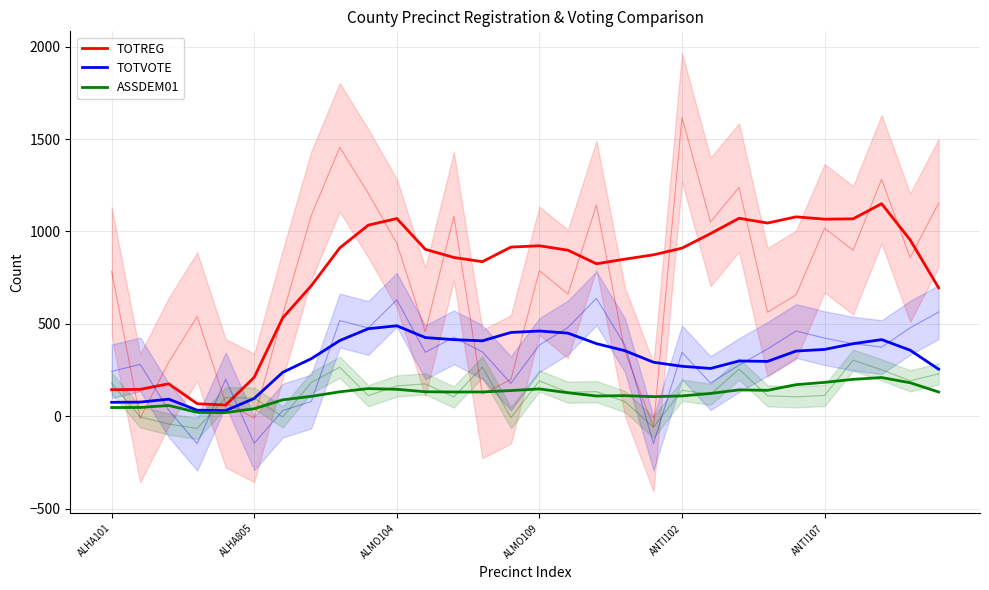

Read the ASSDEM01 value at 17.

109.4